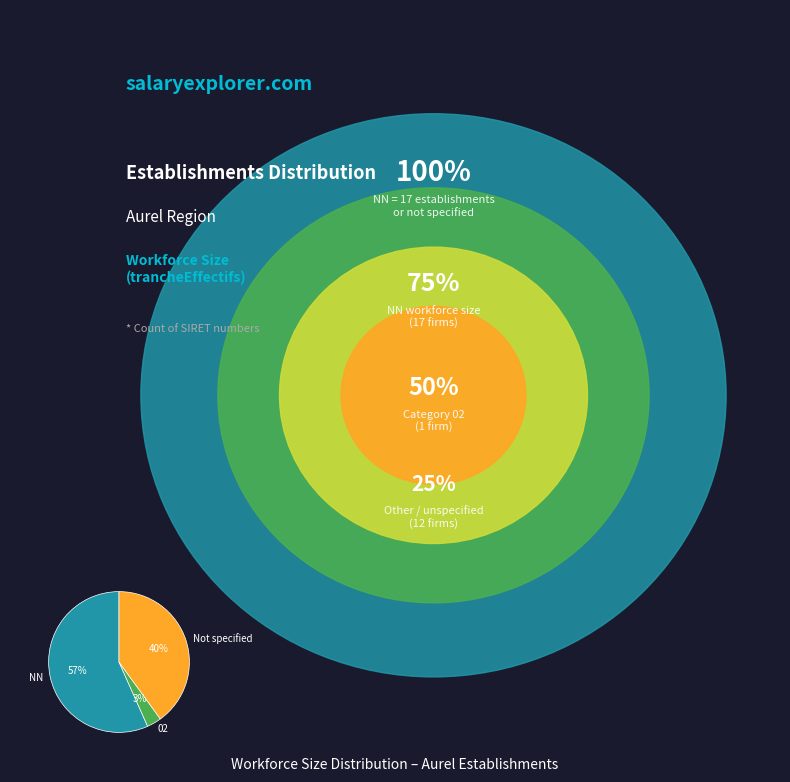

To the nearest percent, what percentage of the pie is 02?

3%